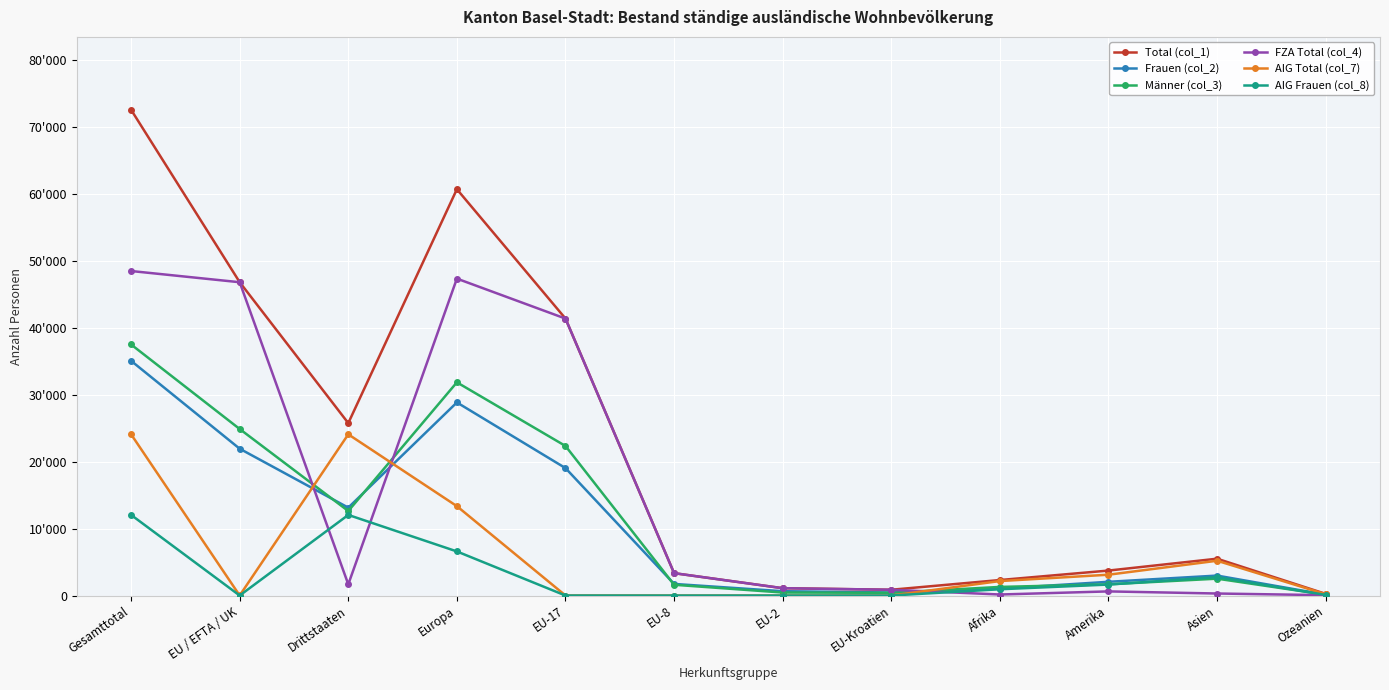

Which series has the largest total across all categories?

Total (col_1)